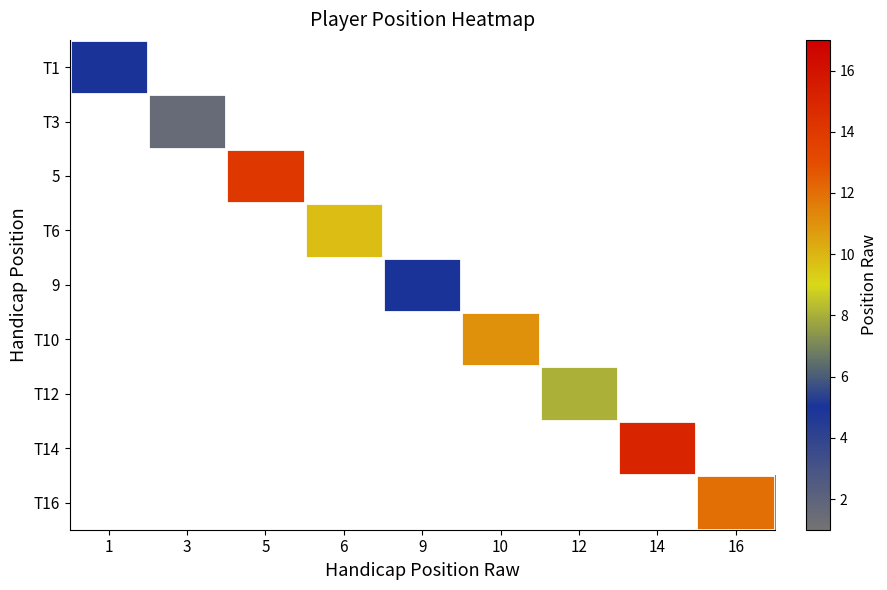

Is the value of row_5 at 5 greater than the value of row_3 at 10?

No